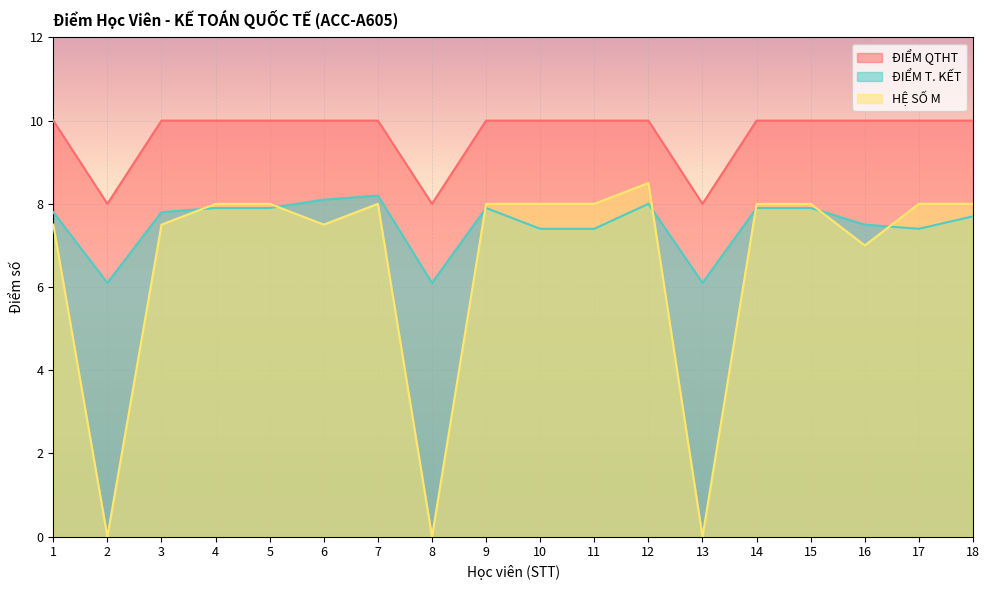

True or false: ĐIỂM QTHT and ĐIỂM T. KẾT intersect in this chart.

False